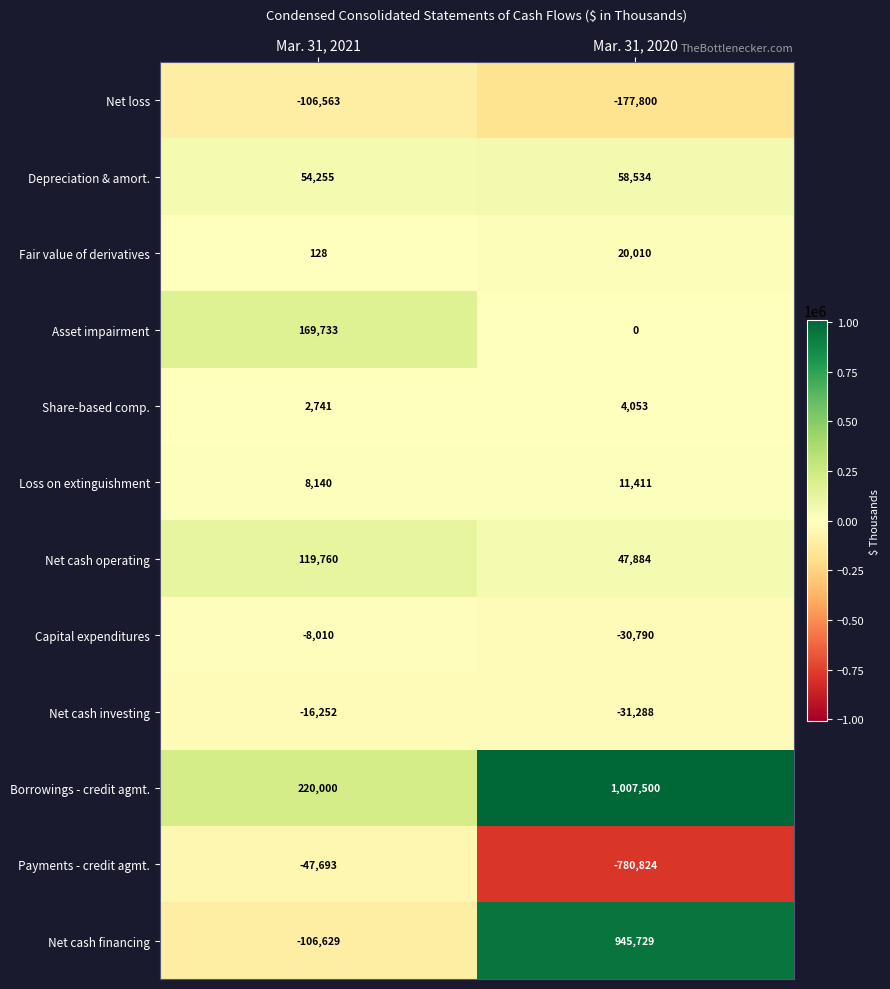

Which series has the largest total across all categories?

Borrowings - credit agmt.